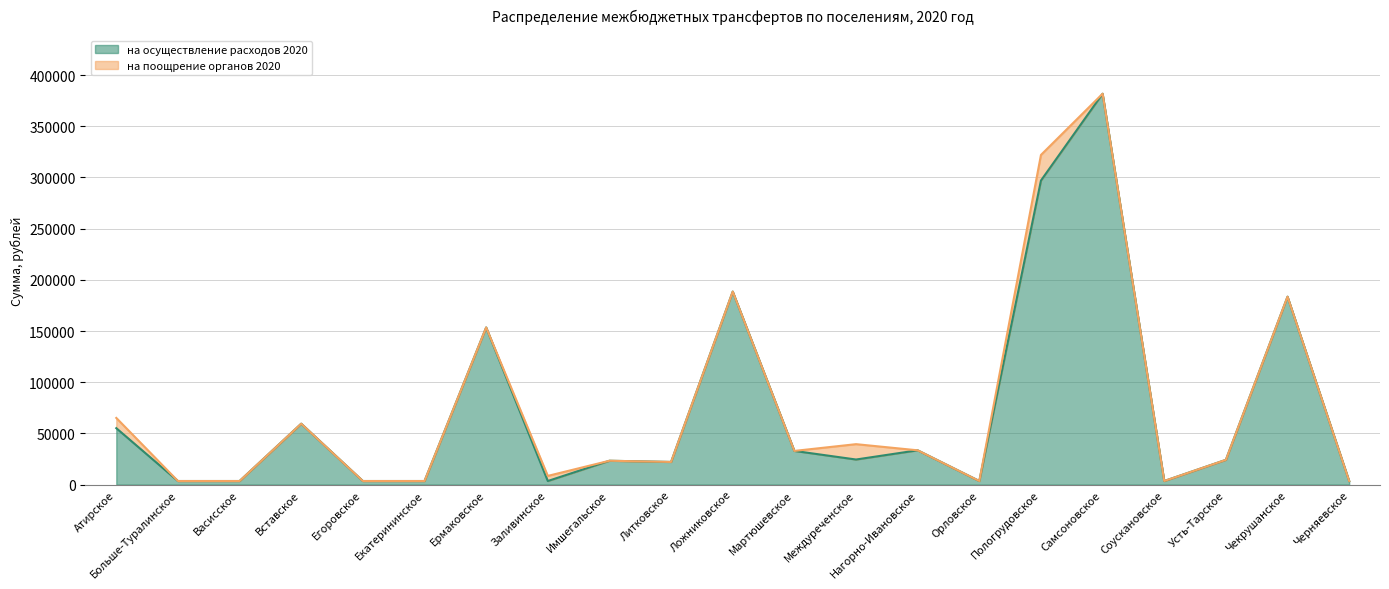

Which has a higher value, Васисское or Мартюшевское?

Мартюшевское